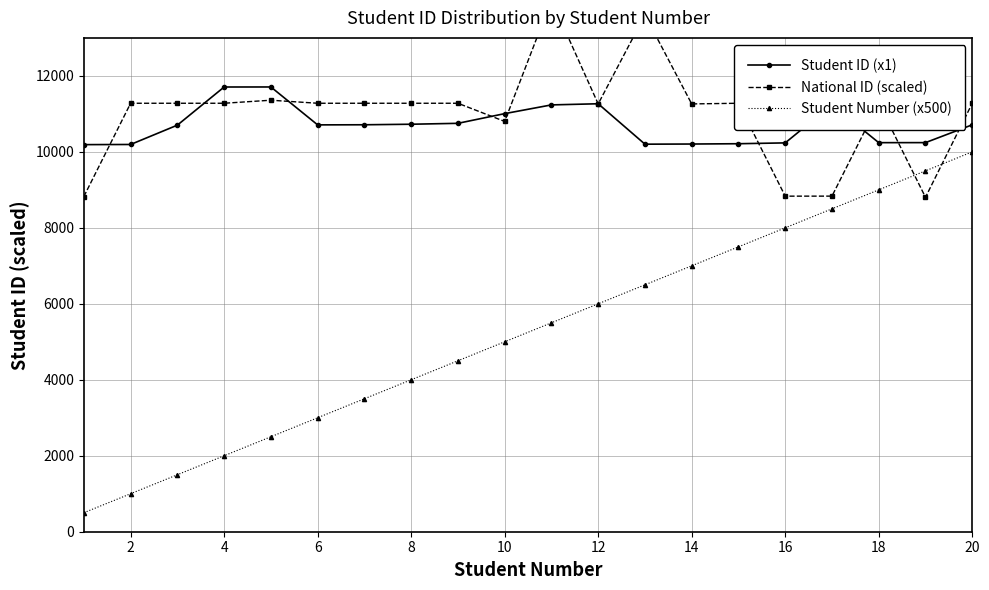

Between 10 and 18, which is larger?

18